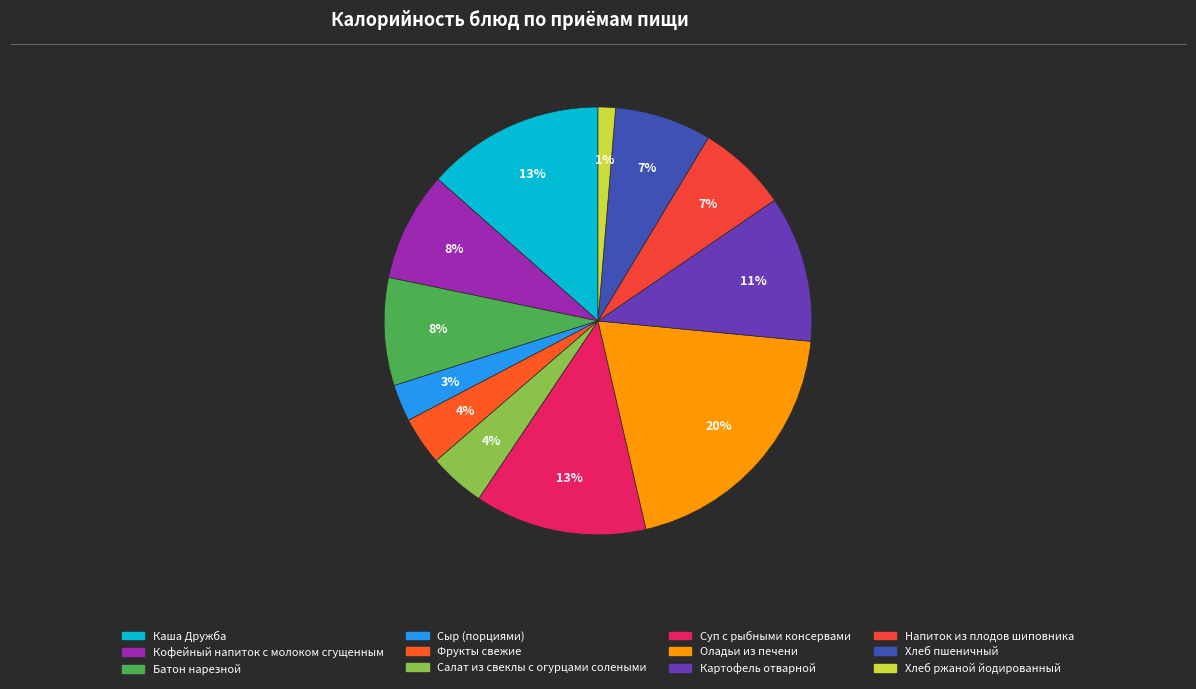

Count the number of slices in the pie.

12